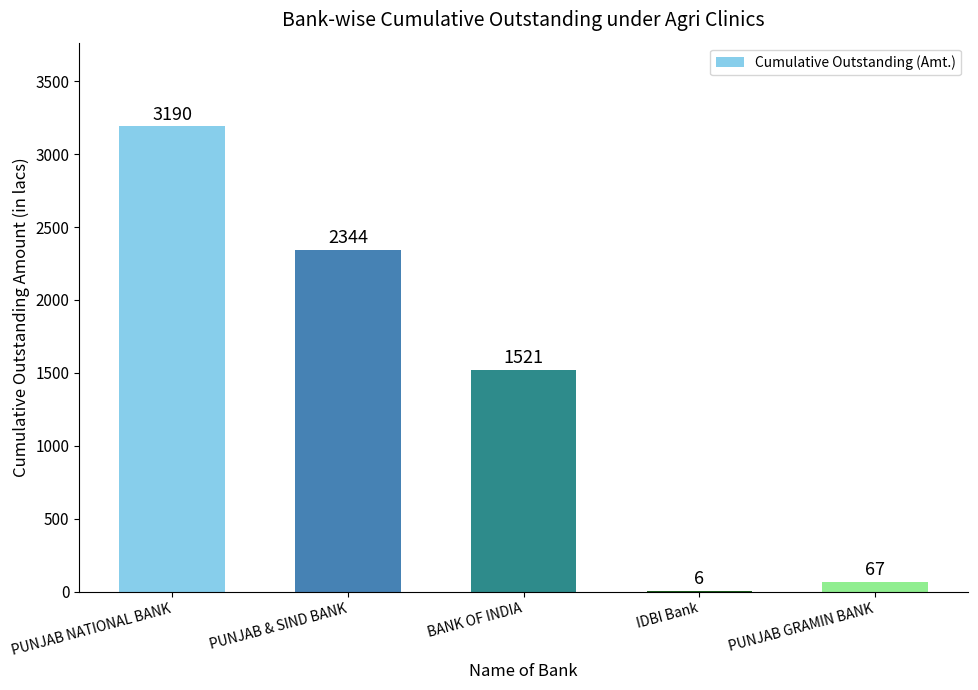

Where is the data nearest to the value 1598?

BANK OF INDIA